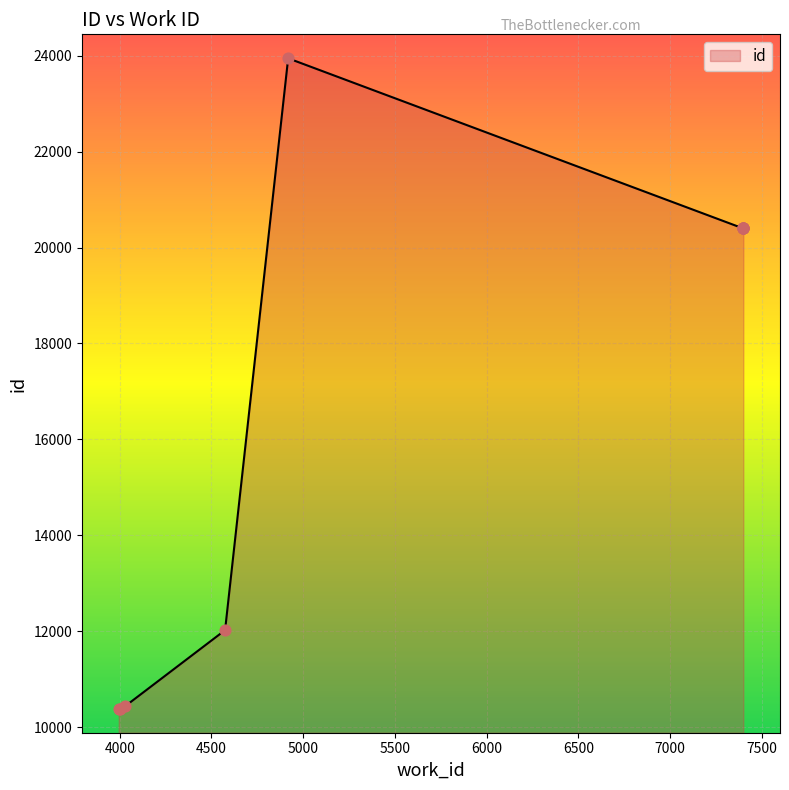

Between 7400 and 3994, which is larger?

7400